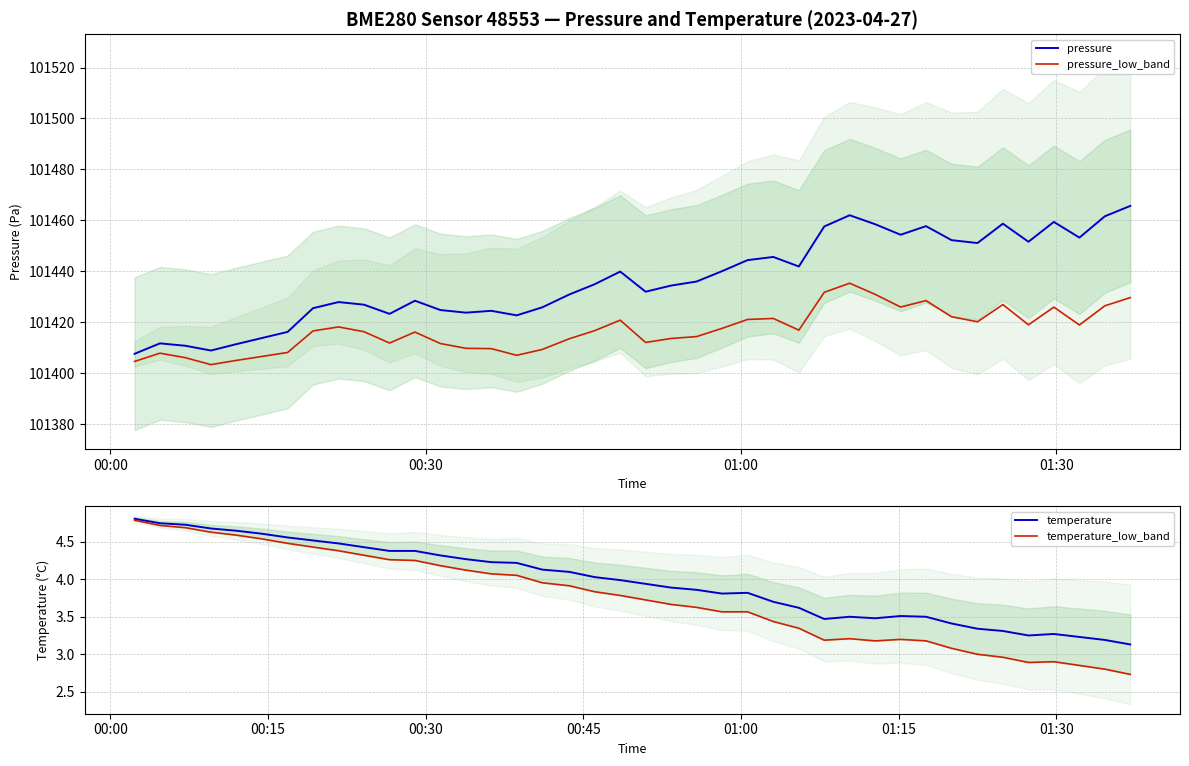

At which label does temperature_low_band reach its peak?

00:00